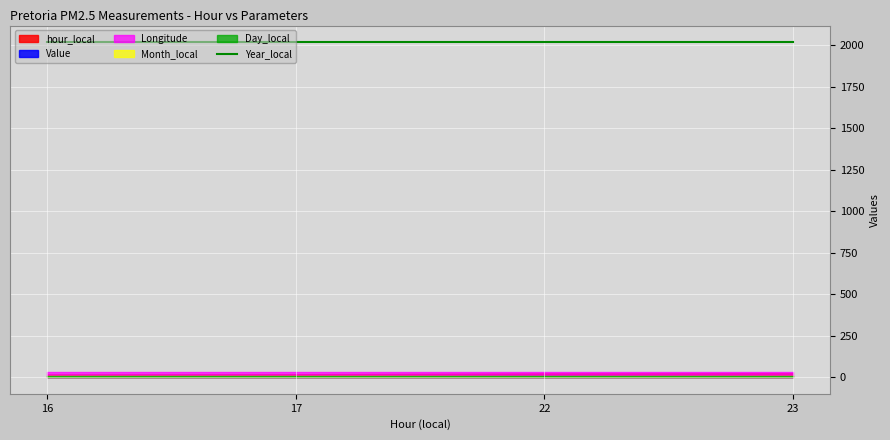

Rank the categories by Month_local value from lowest to highest.

16, 17, 22, 23